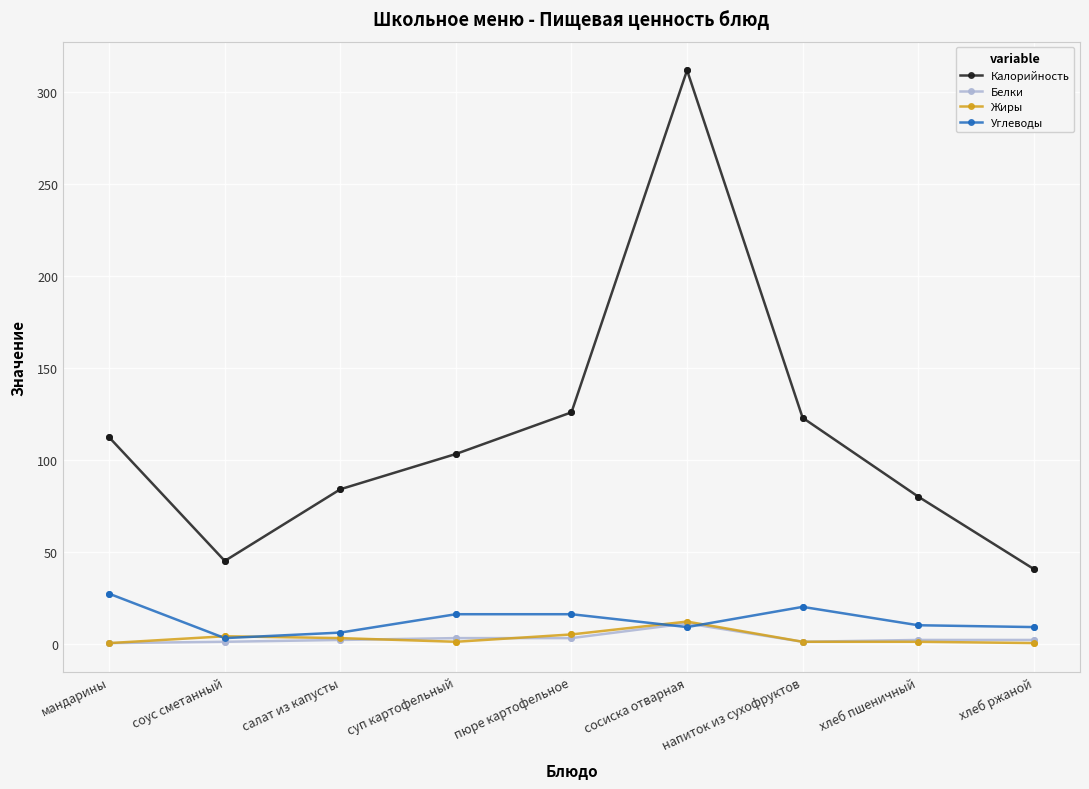

Which series has the widest spread of values?

Калорийность